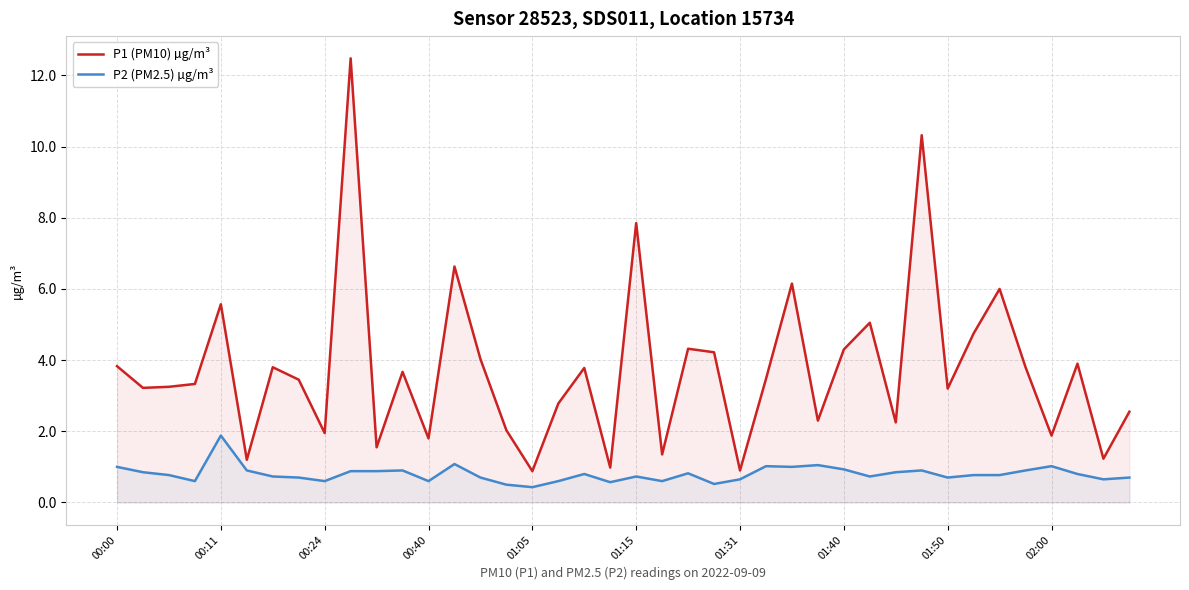

What is the sum of all P2 (PM2.5) µg/m³ values?

32.1